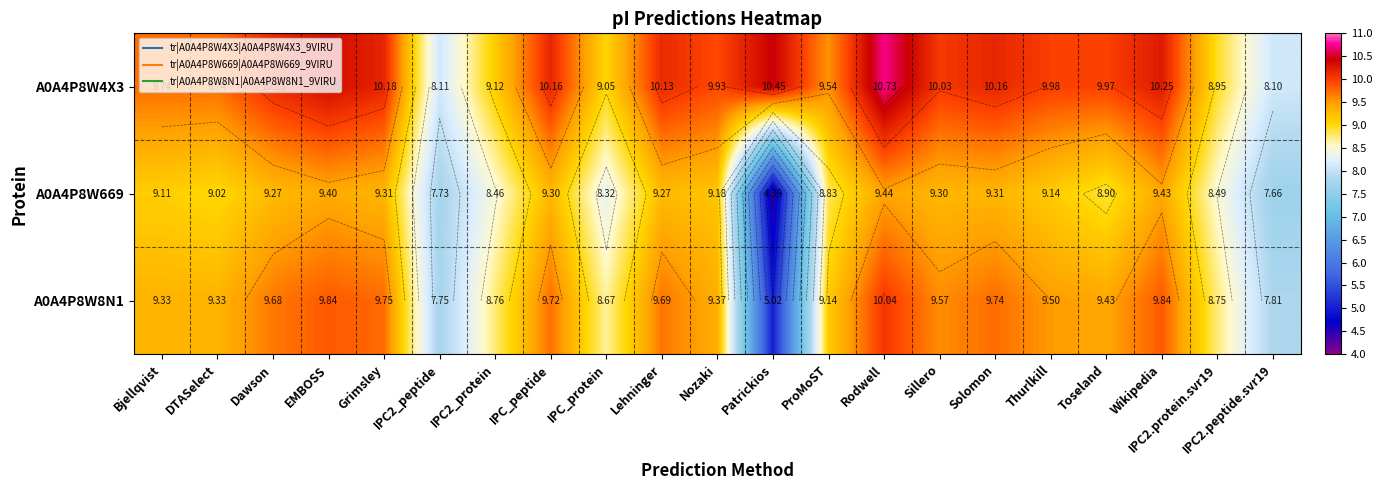

List the labels in order of A0A4P8W8N1 value, smallest first.

Patrickios, IPC2_peptide, IPC2.peptide.svr19, IPC_protein, IPC2.protein.svr19, IPC2_protein, ProMoST, Bjellqvist, DTASelect, Nozaki, Toseland, Thurlkill, Sillero, Dawson, Lehninger, IPC_peptide, Solomon, Grimsley, EMBOSS, Wikipedia, Rodwell